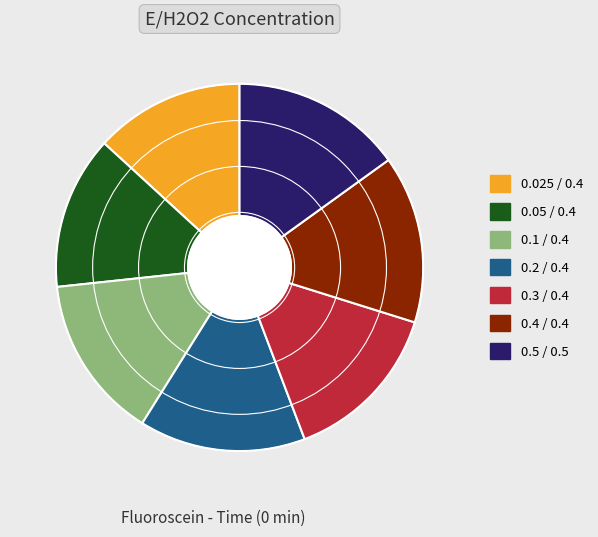

Approximately how many times larger is the value at 0.2 / 0.4 compared to 0.4 / 0.4?

1.0